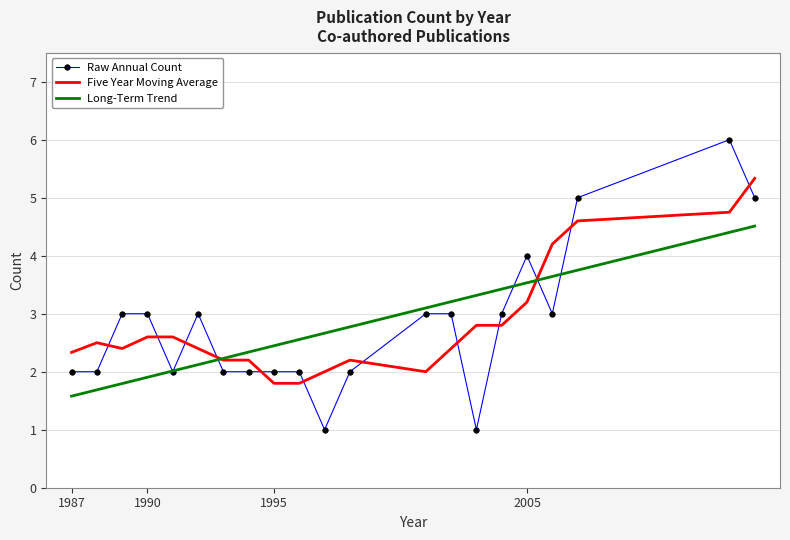

List the series in order of their peak value, lowest first.

Long-Term Trend, Five Year Moving Average, Raw Annual Count